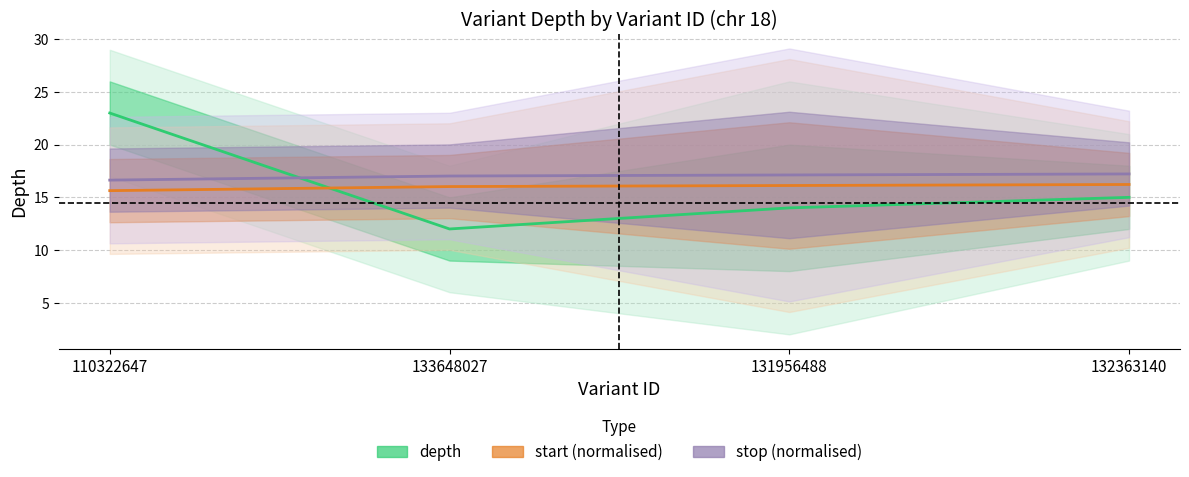

The start series shows 16.1 at 131956488. True or false?

True